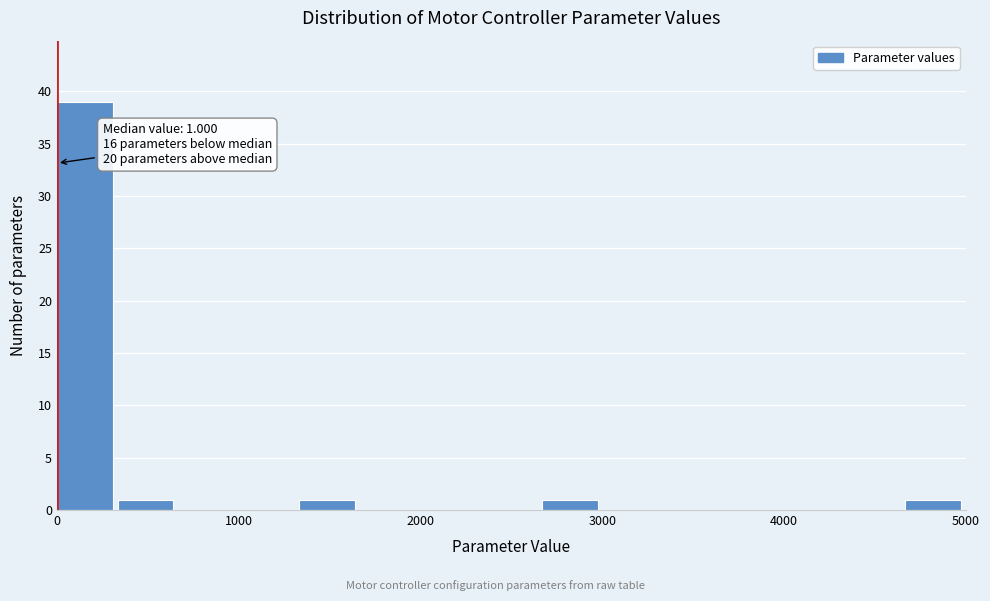

Around what value on the x-axis is the tallest bar? Give the approximate position of its centre, as read against the axis.

200